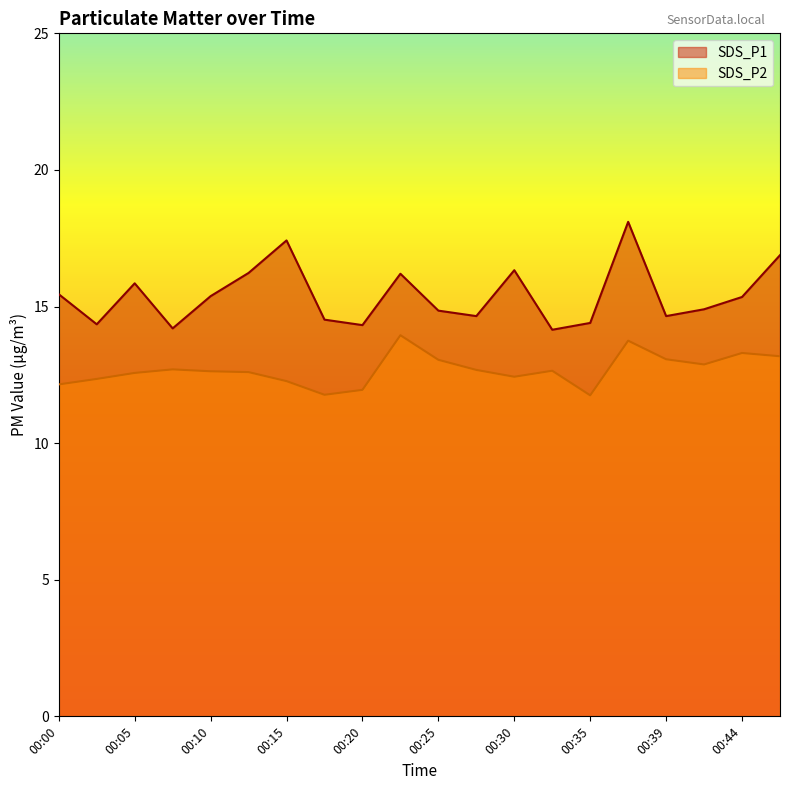

What is the total value across all series at 00:00?

27.6